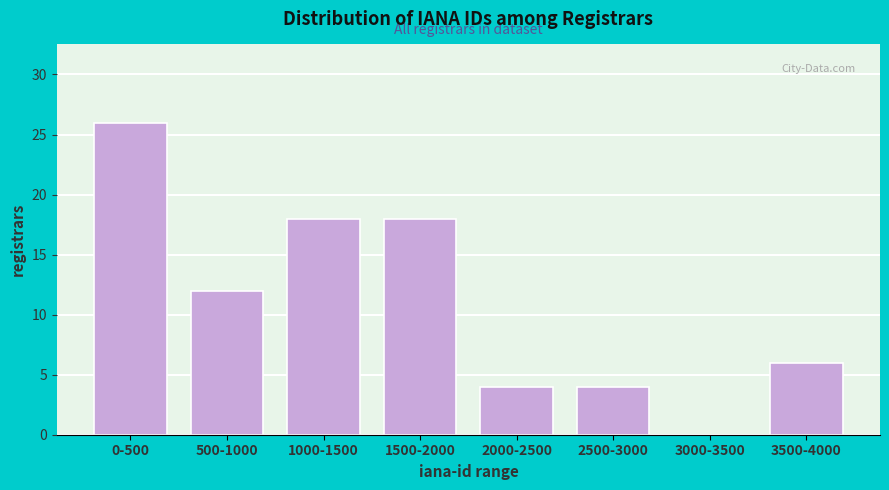

Reading right to left, transcribe all the data shown in this chart.

3500-4000=6	3000-3500=0	2500-3000=4	2000-2500=4	1500-2000=18	1000-1500=18	500-1000=12	0-500=26